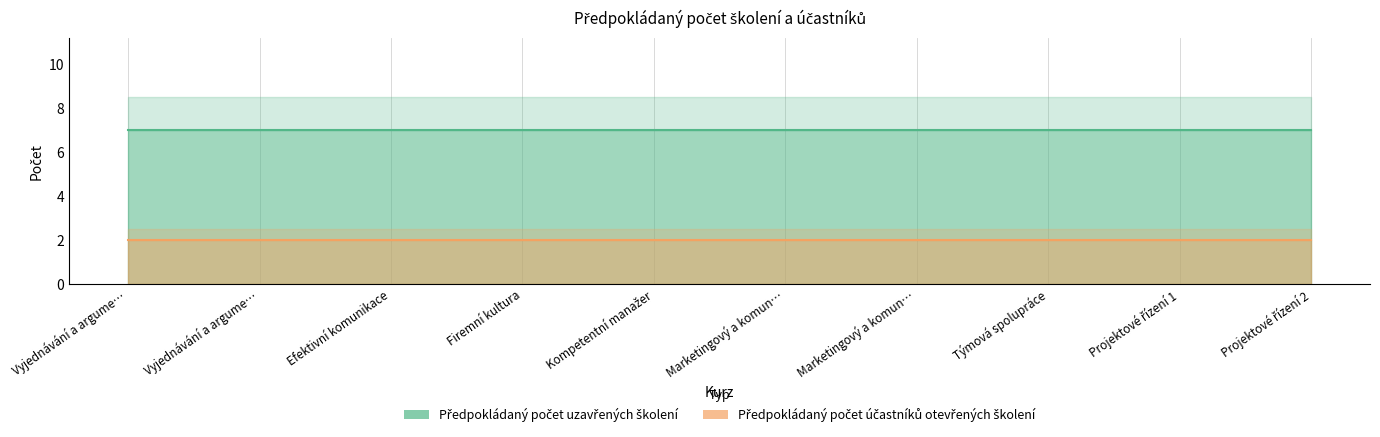

Reading right to left, extract all data points from this chart.

Předpokládaný počet uzavřených školení: Projektové řízení 2=7	Projektové řízení 1=7	Týmová spolupráce=7	Marketingový a komunikační mix 2=7	Marketingový a komunikační mix 1=7	Kompetentní manažer=7	Firemní kultura=7	Efektivní komunikace=7	Vyjednávání a argumentace 2=7	Vyjednávání a argumentace 1=7
Předpokládaný počet účastníků otevřených školení: Projektové řízení 2=2	Projektové řízení 1=2	Týmová spolupráce=2	Marketingový a komunikační mix 2=2	Marketingový a komunikační mix 1=2	Kompetentní manažer=2	Firemní kultura=2	Efektivní komunikace=2	Vyjednávání a argumentace 2=2	Vyjednávání a argumentace 1=2